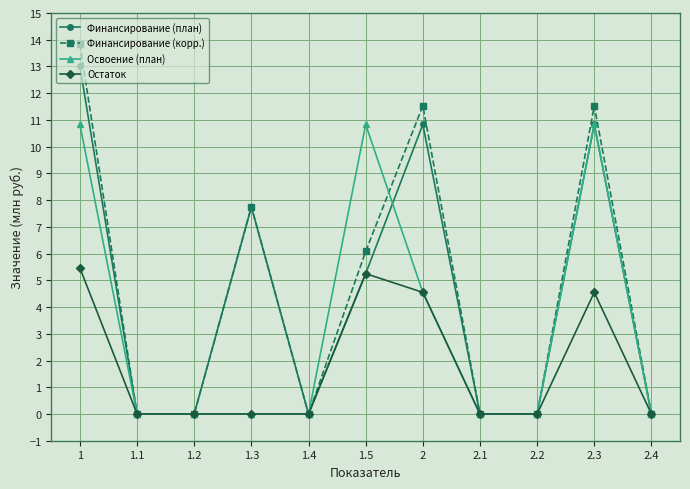

What is the difference between the highest and lowest values at 1?

8.4